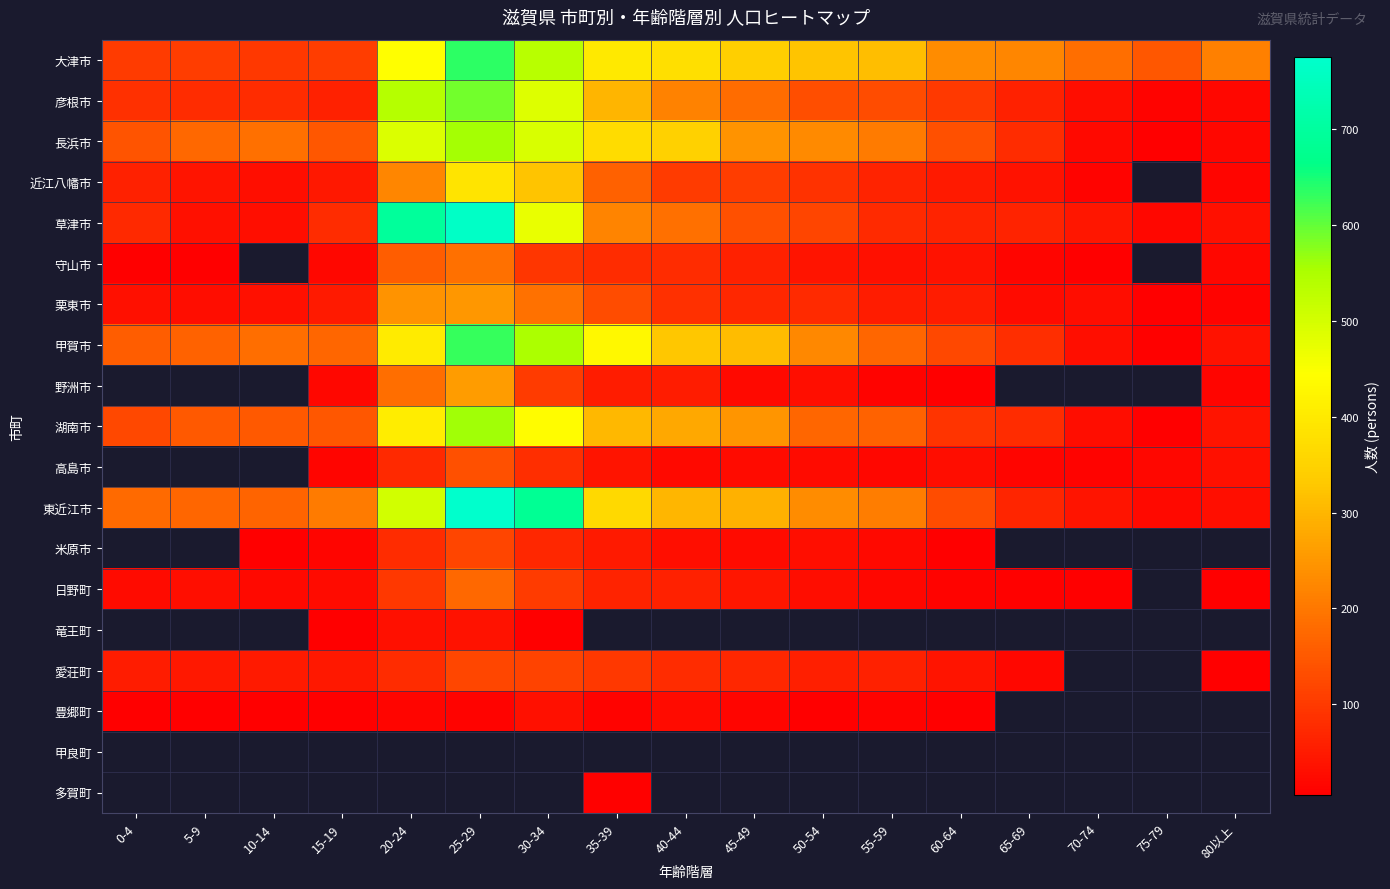

At which category does the chart reach its peak across all series?

25-29